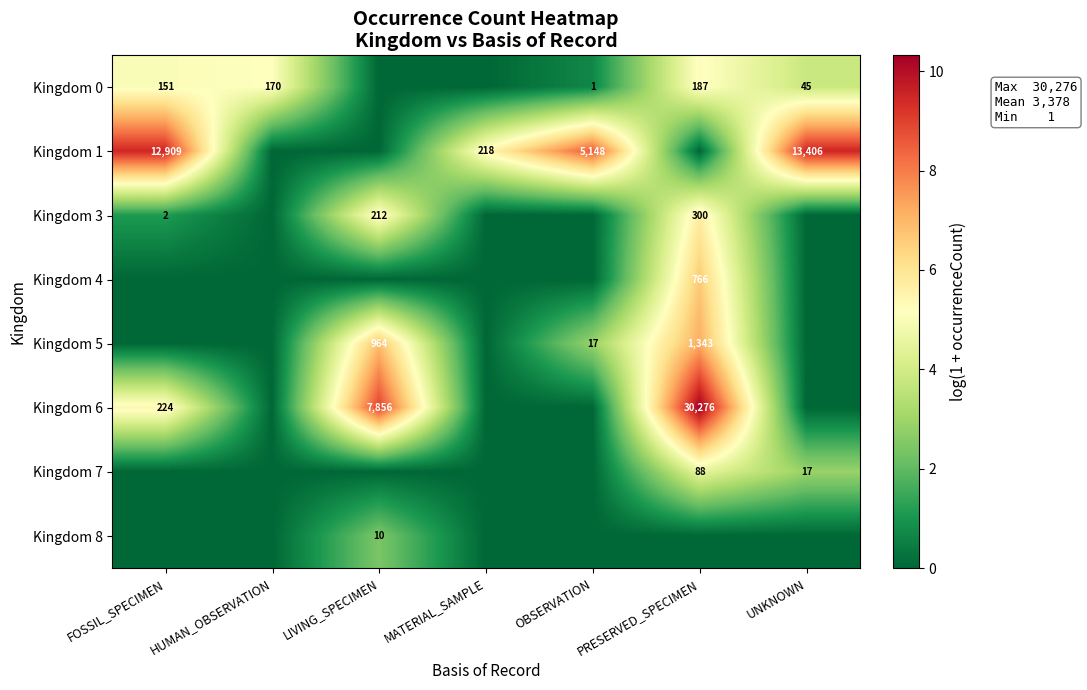

What is the difference between the Kingdom 1 values at OBSERVATION and FOSSIL_SPECIMEN?

7761